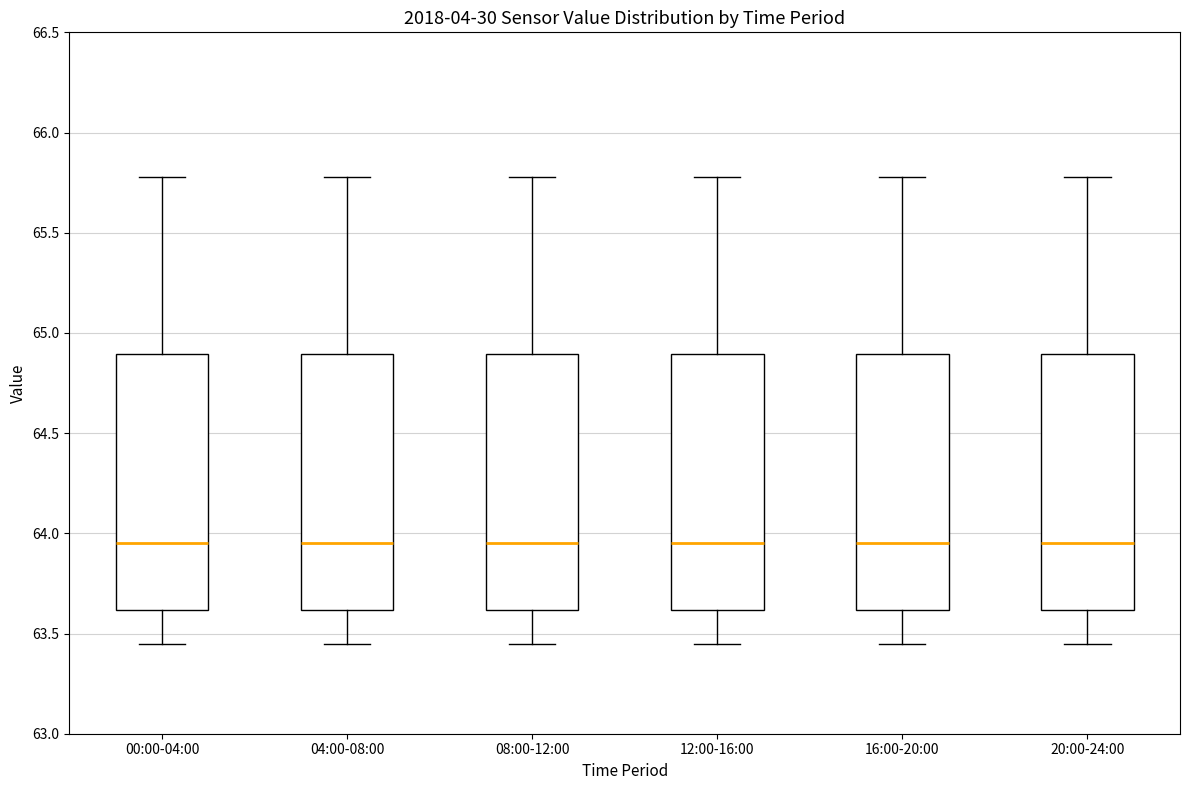

Where does the upper whisker of the box for 16:00-20:00 end on the y-axis? The values are not printed on the chart, so give them approximately, as read against the axis.

65.80